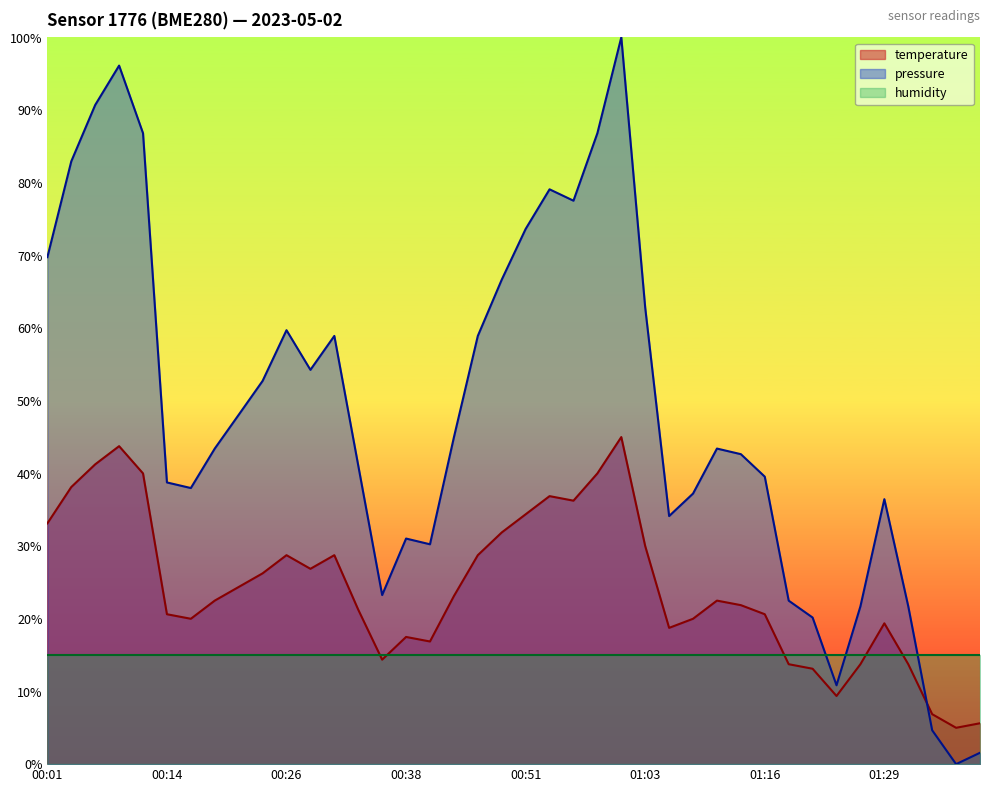

Rank the series by their maximum value, from highest to lowest.

pressure, temperature, humidity